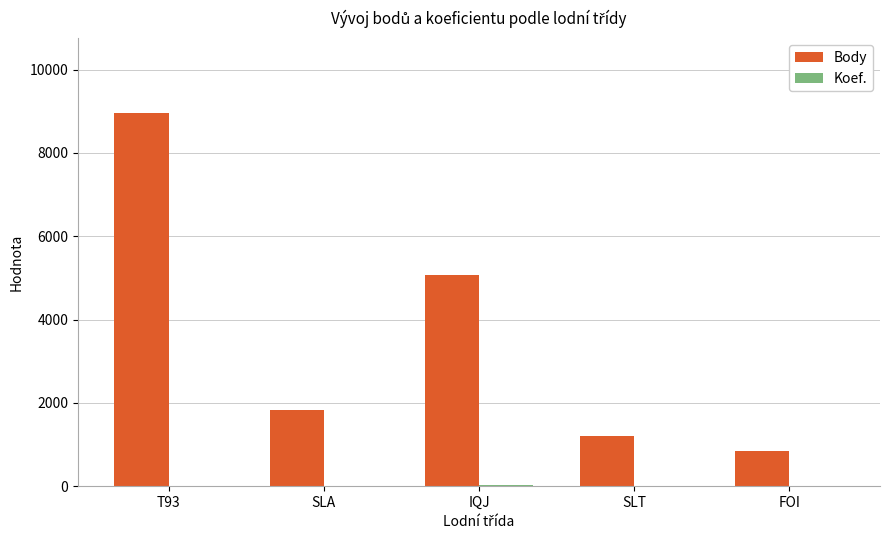

Which series has the largest total across all categories?

Body